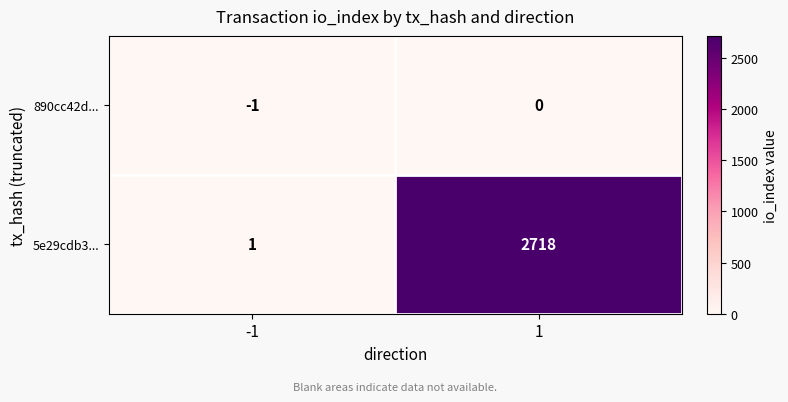

What is the greatest value displayed?

2718